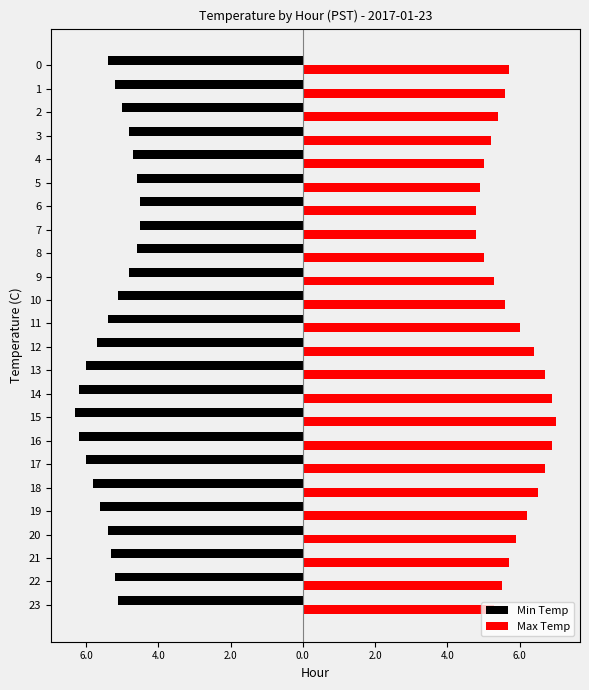

What is the sum of the Max Temp values at 19 and 21?

11.9